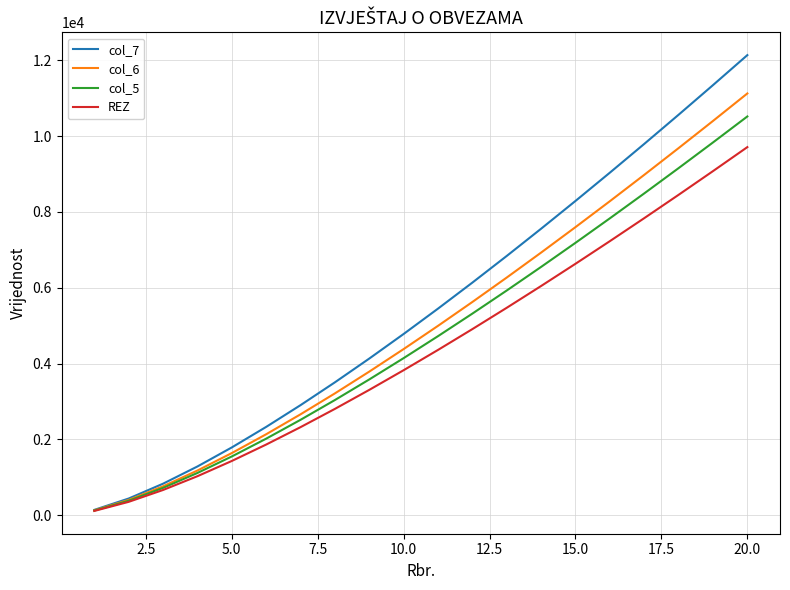

What is the maximum value shown in the chart?

12138.0